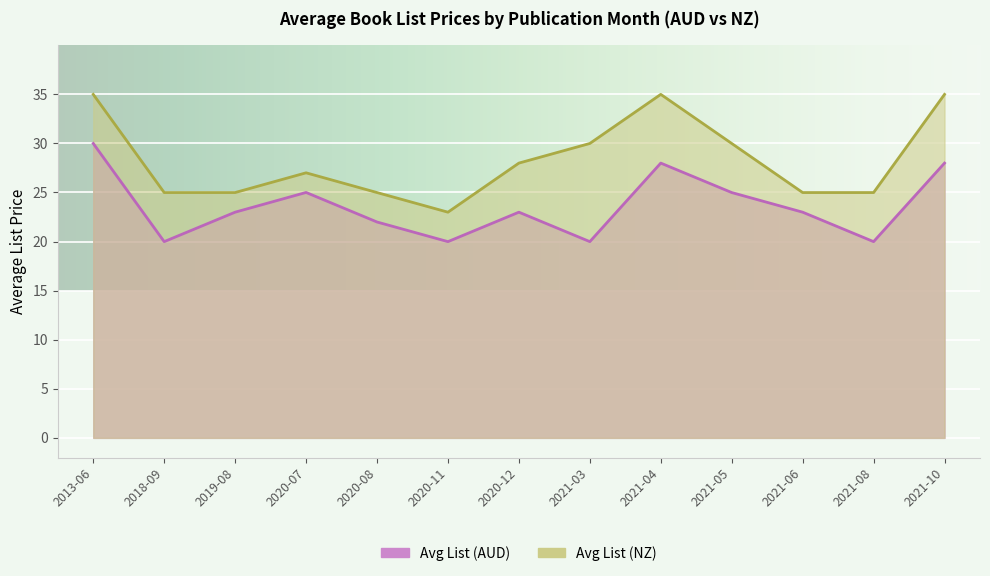

How many lines are shown in the chart?

2